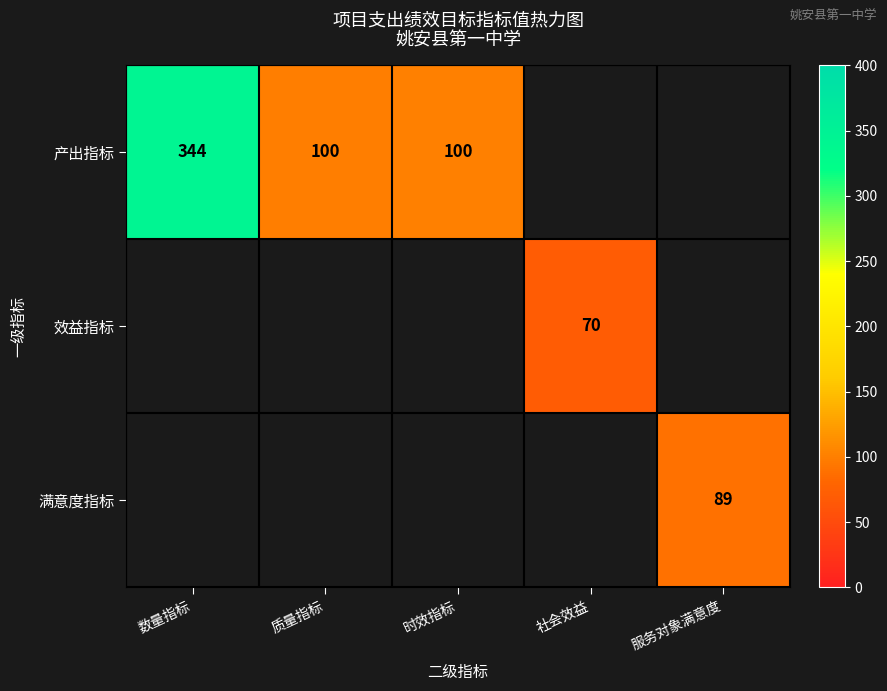

Count the number of data series in this chart.

3